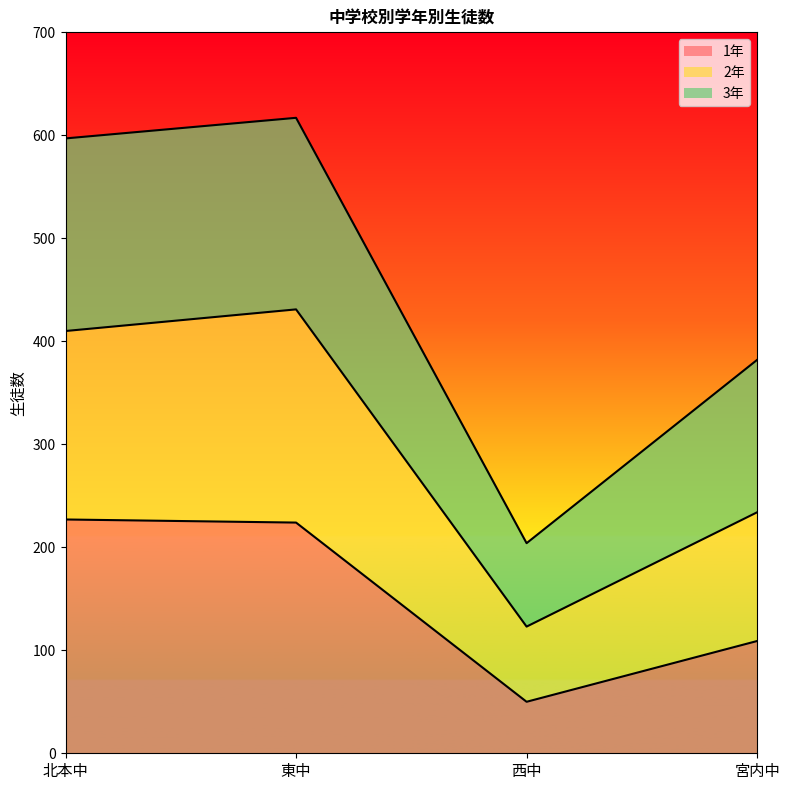

Reading left to right, what are the values for 1年?

北本中=227	東中=224	西中=50	宮内中=109